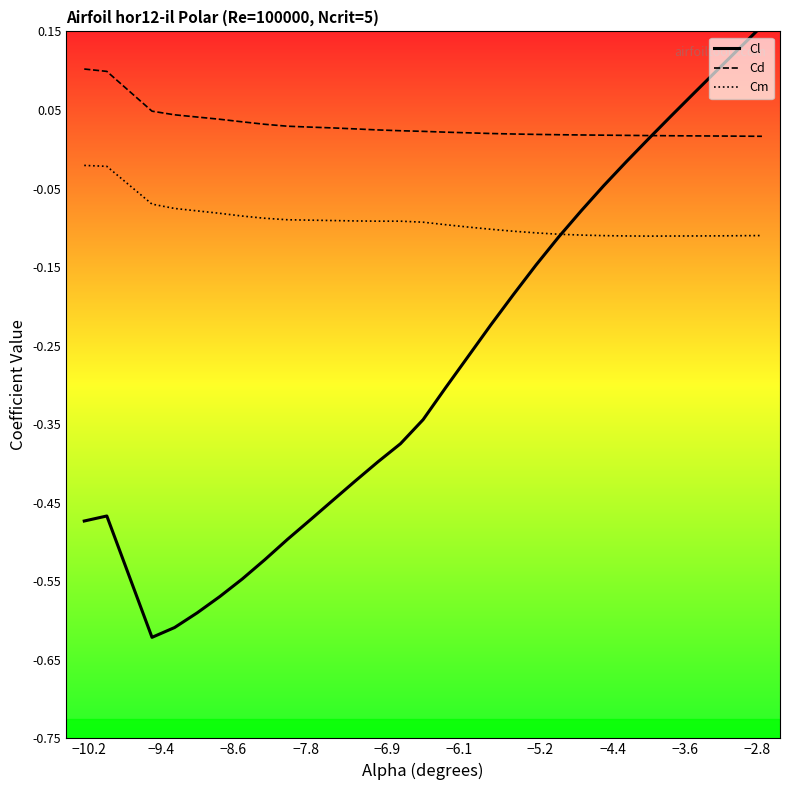

What is the maximum value shown in the chart?

0.2